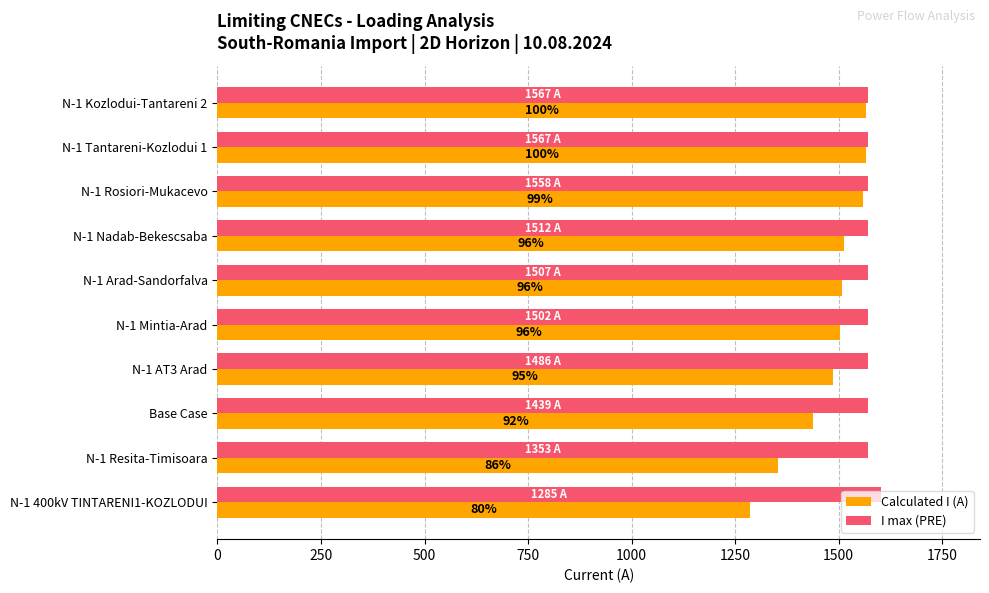

What are all the series names shown in the legend?

Calculated I (A), I max (PRE)